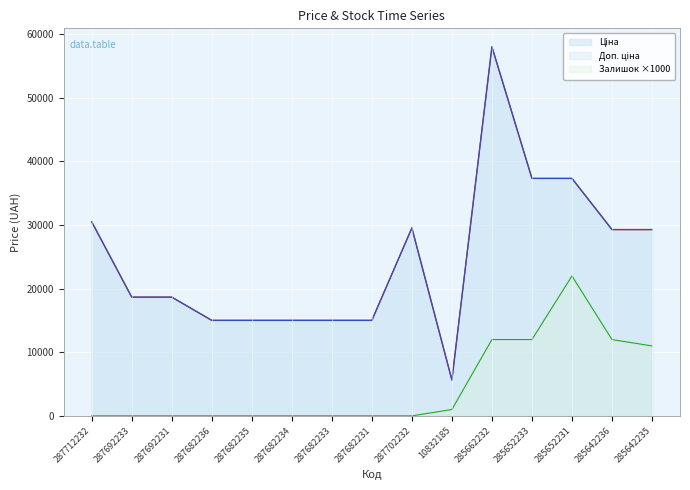

Which series has the largest total across all categories?

Ціна